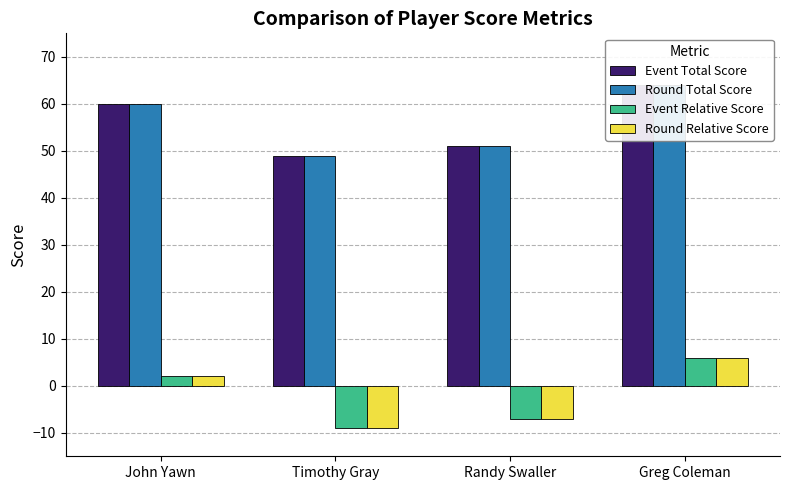

At Timothy Gray, list the series in order from smallest to largest.

Event Relative Score, Round Relative Score, Event Total Score, Round Total Score